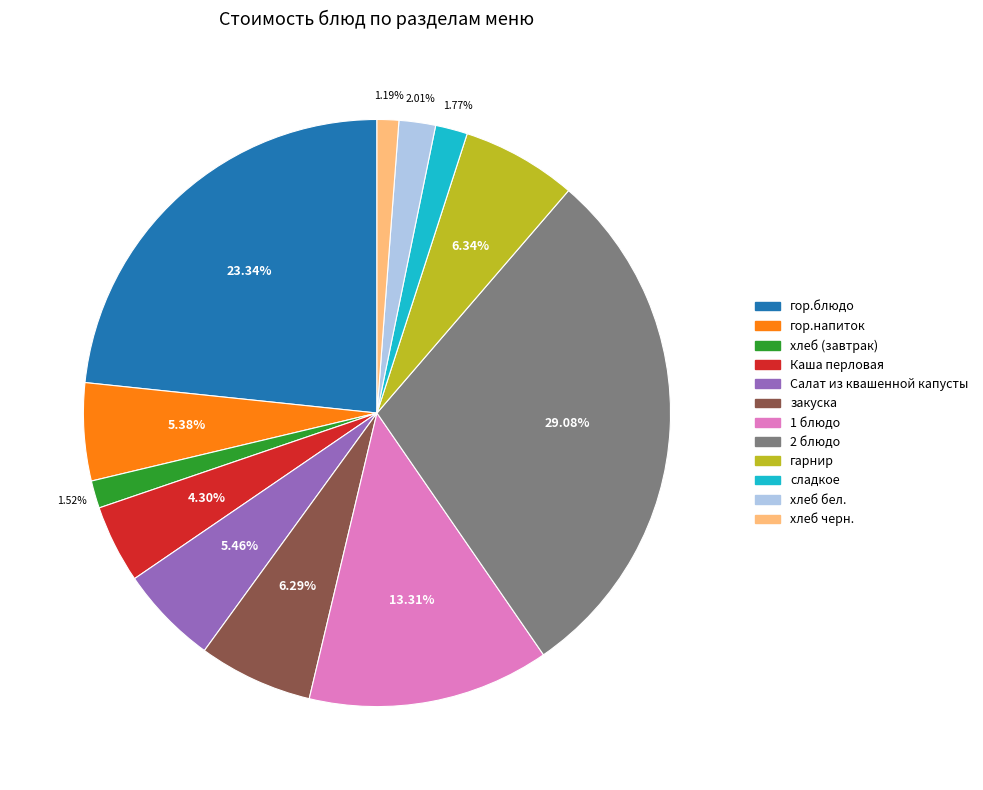

Count the number of slices in the pie.

12